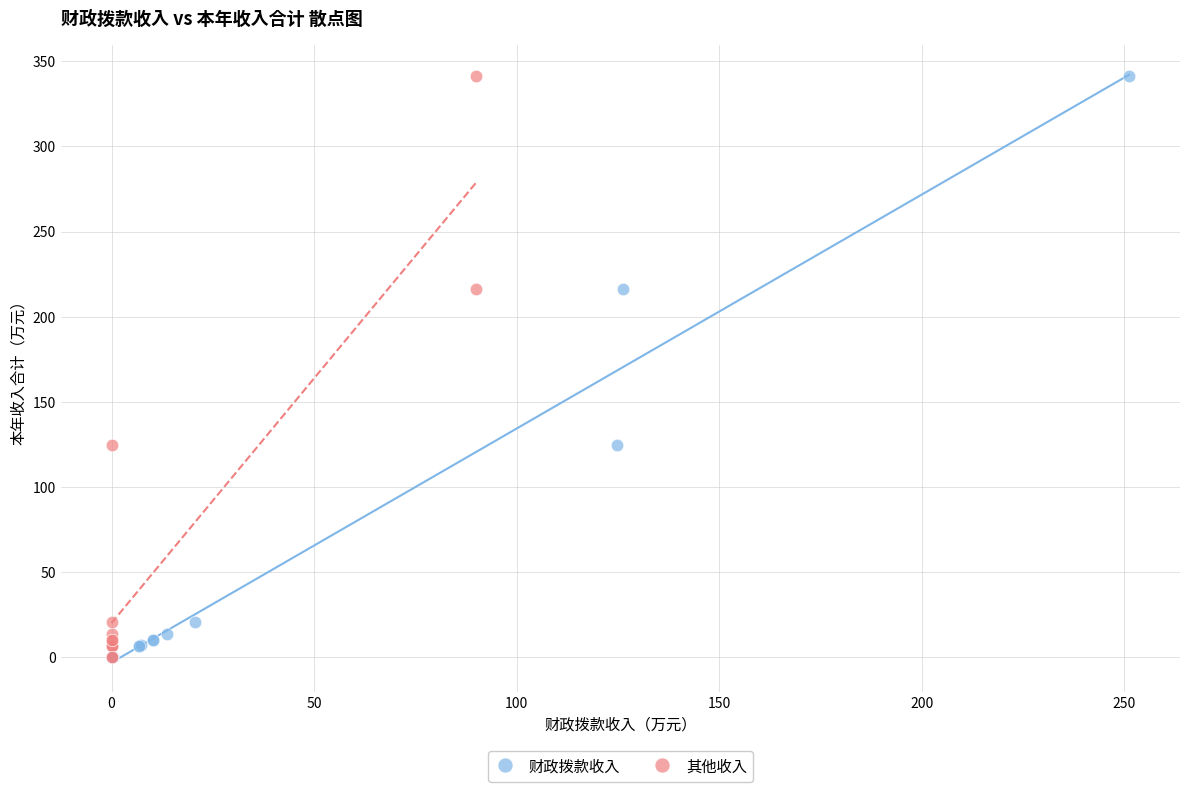

What are all the series names shown in the legend?

财政拨款收入, 其他收入